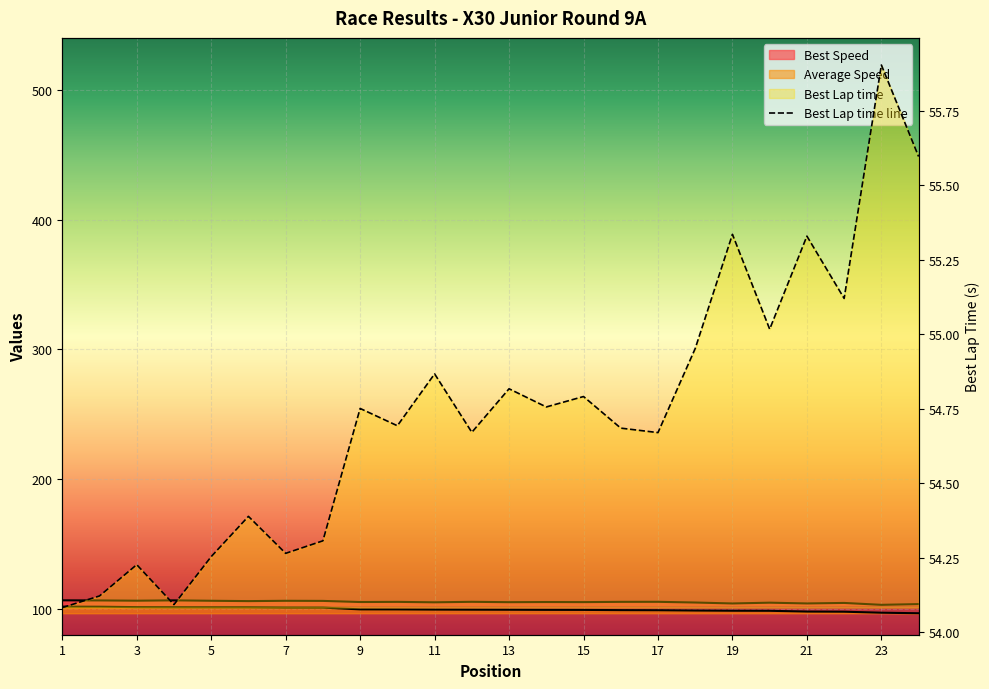

Reading left to right, transcribe all the data shown in this chart.

Total Time: 1=101.6	2=101.6	3=101.3	4=101.2	5=101.2	6=101.1	7=100.9	8=100.9	9=99.5	10=99.5	11=99.4	12=99.3	13=99.3	14=99.2	15=99.1	16=99.0	17=98.9	18=98.6	19=98.5	20=98.4	21=97.9	22=97.7	23=97.0	24=96.6
Best Lap time: 1=54.1	2=54.1	3=54.2	4=54.1	5=54.3	6=54.4	7=54.3	8=54.3	9=54.8	10=54.7	11=54.9	12=54.7	13=54.8	14=54.8	15=54.8	16=54.7	17=54.7	18=55.0	19=55.3	20=55.0	21=55.3	22=55.1	23=55.9	24=55.6
Best Speed: 1=106.5	2=106.4	3=106.2	4=106.5	5=106.2	6=105.9	7=106.1	8=106.1	9=105.2	10=105.3	11=105.0	12=105.4	13=105.1	14=105.2	15=105.1	16=105.3	17=105.4	18=104.8	19=104.1	20=104.7	21=104.1	22=104.5	23=103.0	24=103.6